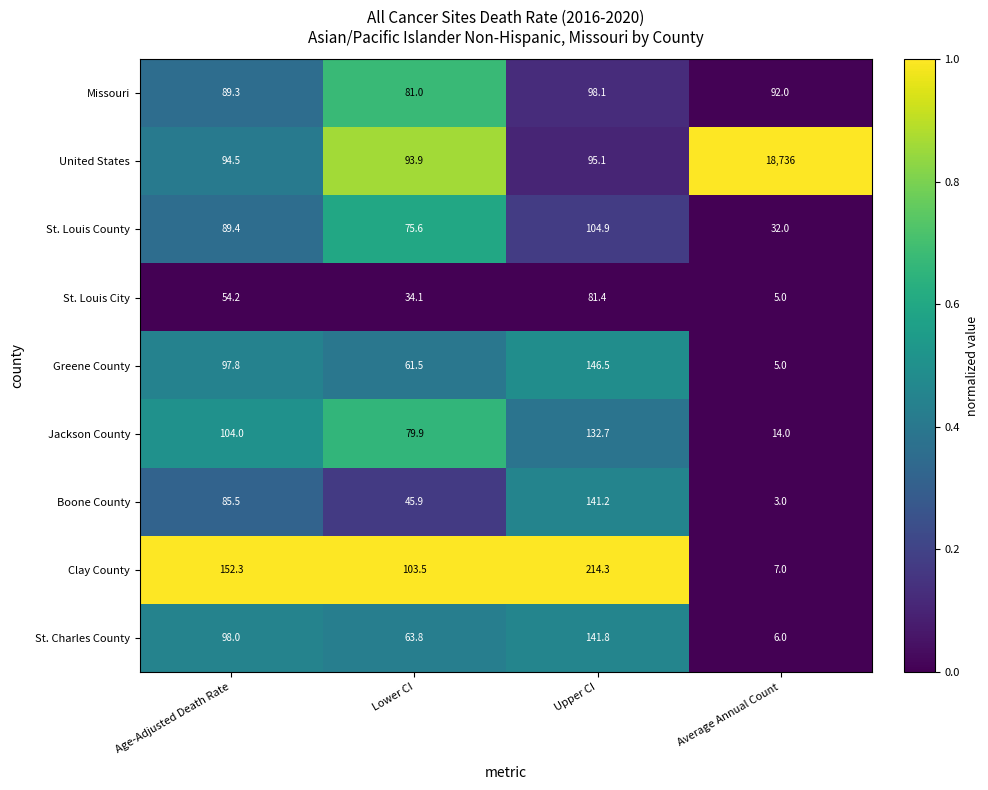

True or false: Missouri has a value of 34.0 at Upper CI.

False